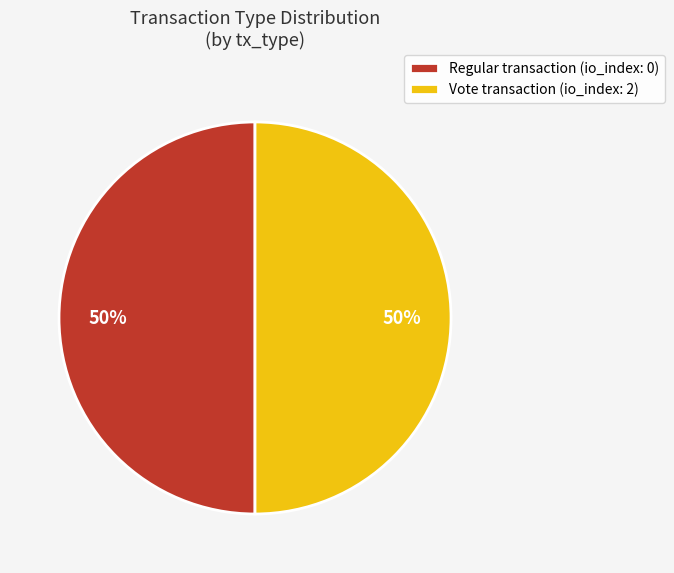

What is the ratio of the value at Vote transaction (io_index: 2) to the value at Regular transaction (io_index: 0)?

1.0